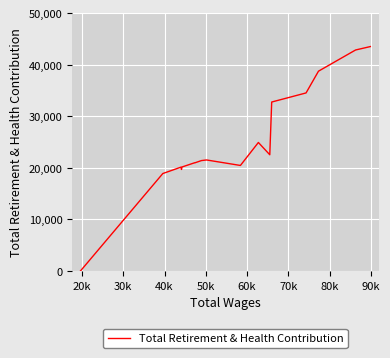

The value at 15 is 10145. True or false?

False